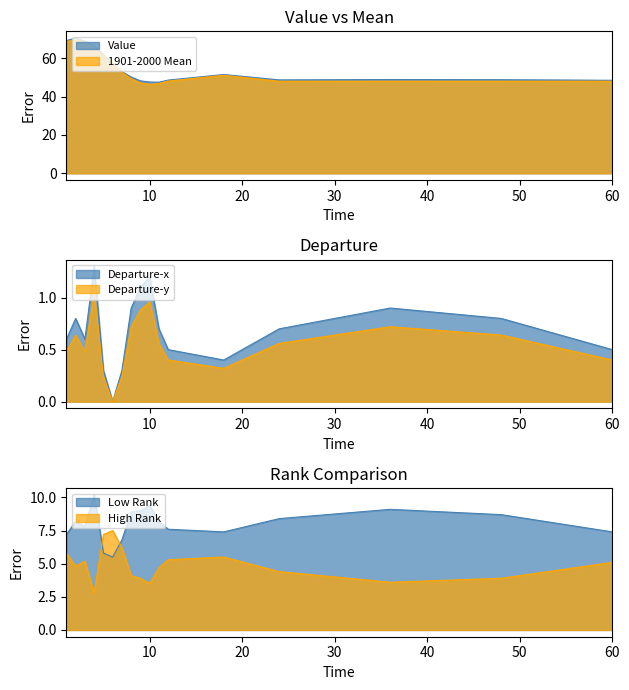

At which label is 1901-2000 Mean closest to 58?

6